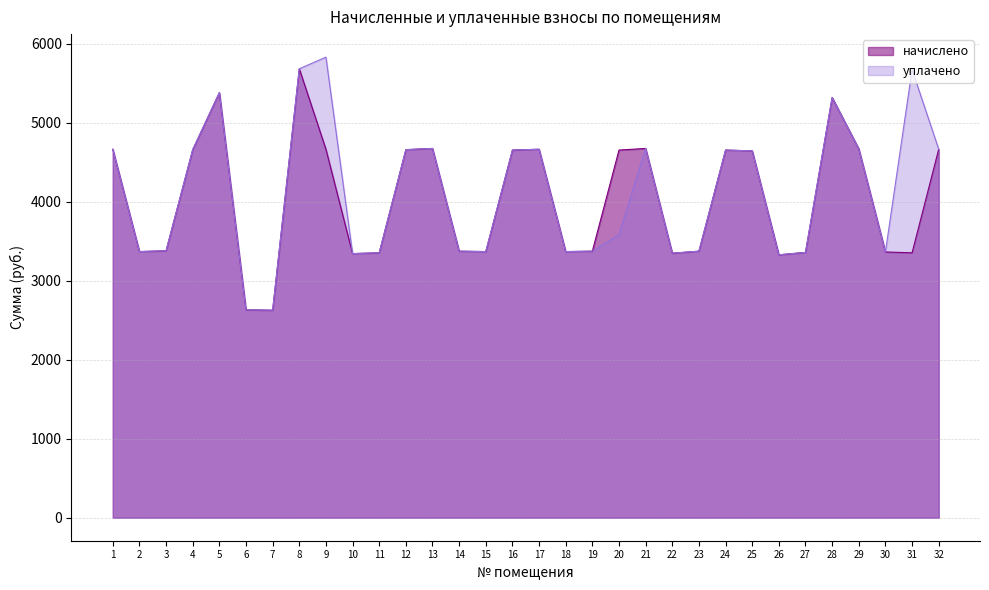

True or false: уплачено and начислено cross at least once.

False